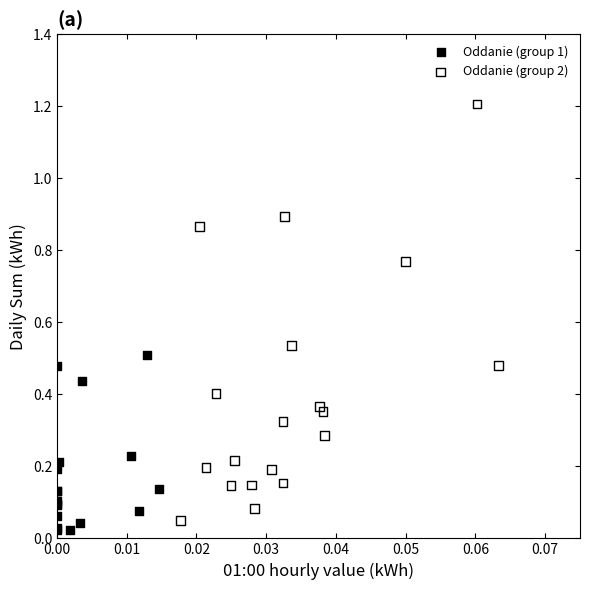

Which series has the largest Y range (max minus min)?

Oddanie (group 2)